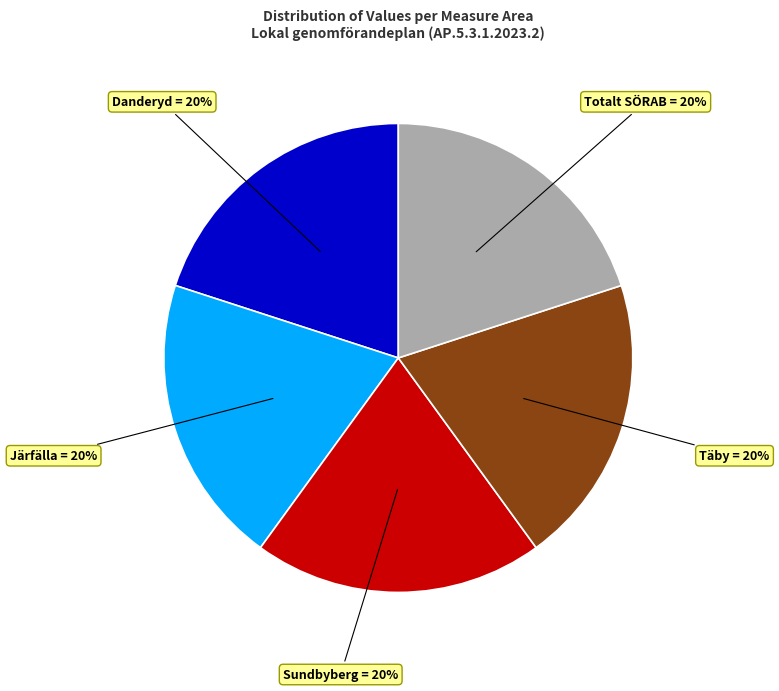

To the nearest percent, what is the average slice percentage?

20%